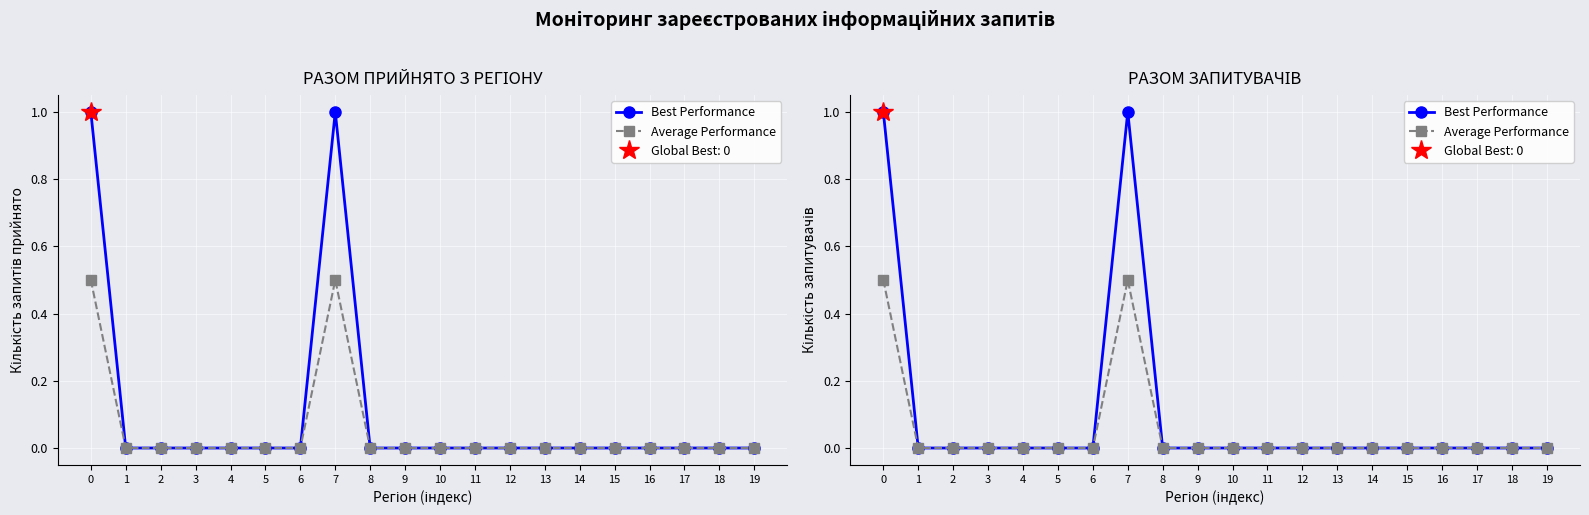

Reading left to right, list all the values displayed in this chart.

Best Performance: 1.0	0.0	0.0	0.0	0.0	0.0	0.0	1.0	0.0	0.0	0.0	0.0	0.0	0.0	0.0	0.0	0.0	0.0	0.0	0.0
Average Performance: 0.5	0.0	0.0	0.0	0.0	0.0	0.0	0.5	0.0	0.0	0.0	0.0	0.0	0.0	0.0	0.0	0.0	0.0	0.0	0.0